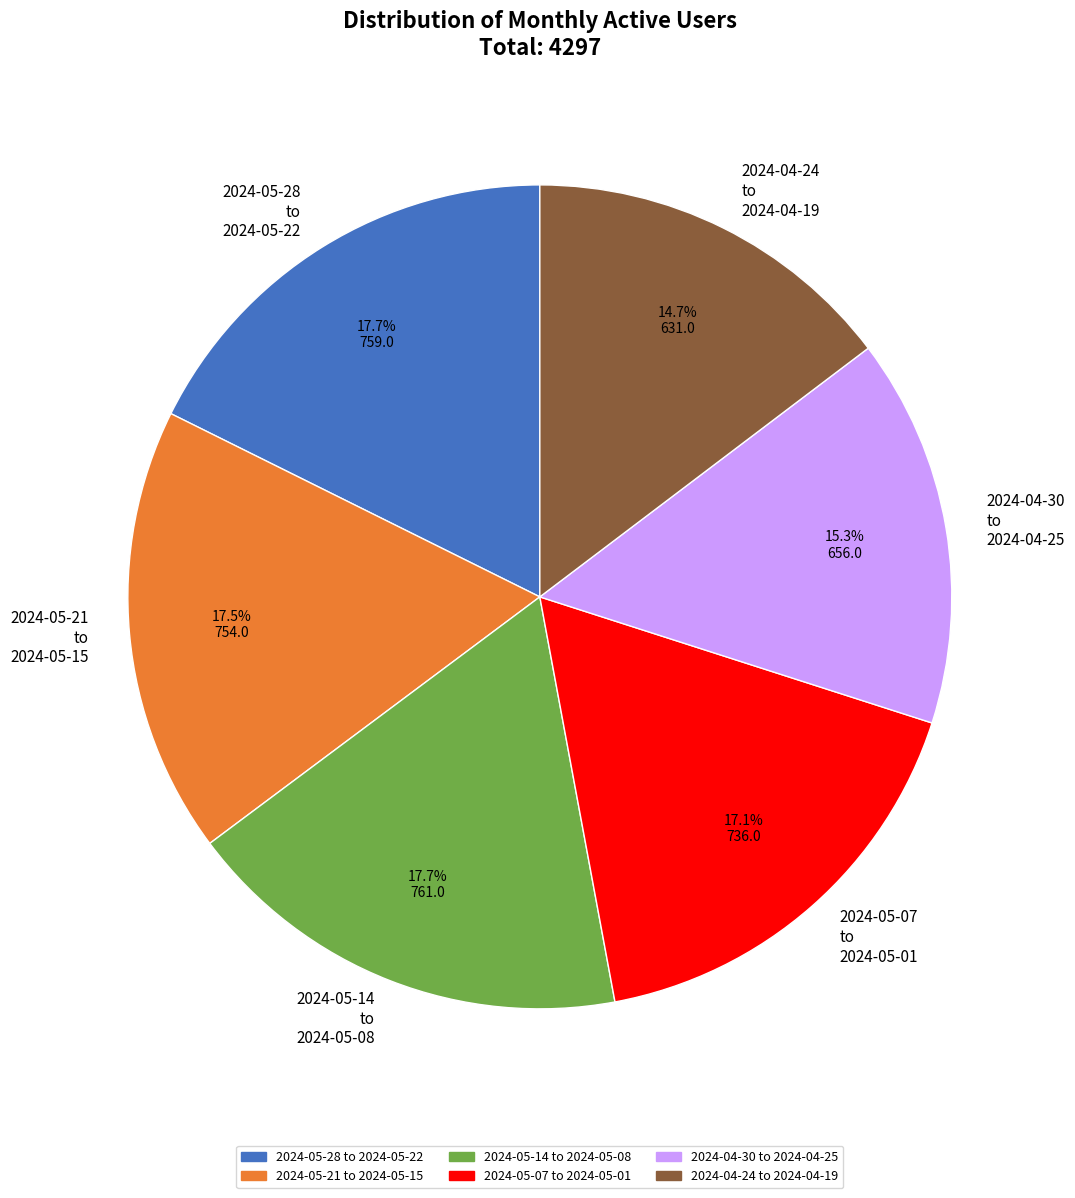

Is there any slice that represents more than half of the pie?

No